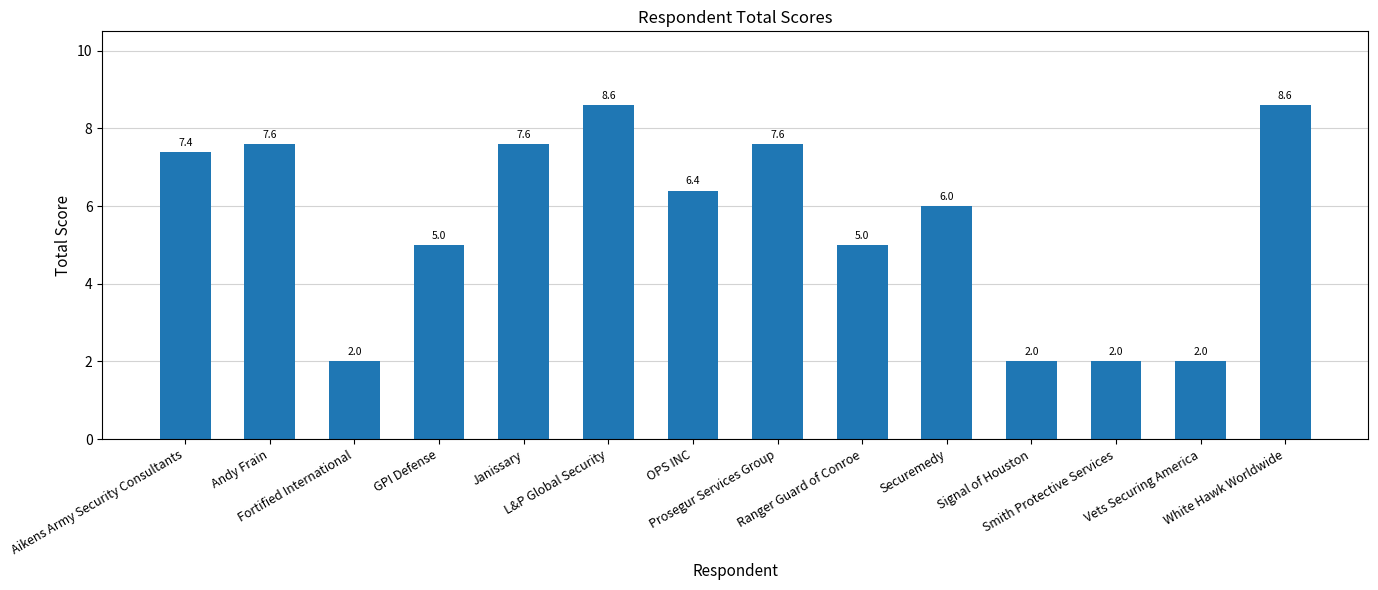

What is the value of the 7th bar from the left?

6.4